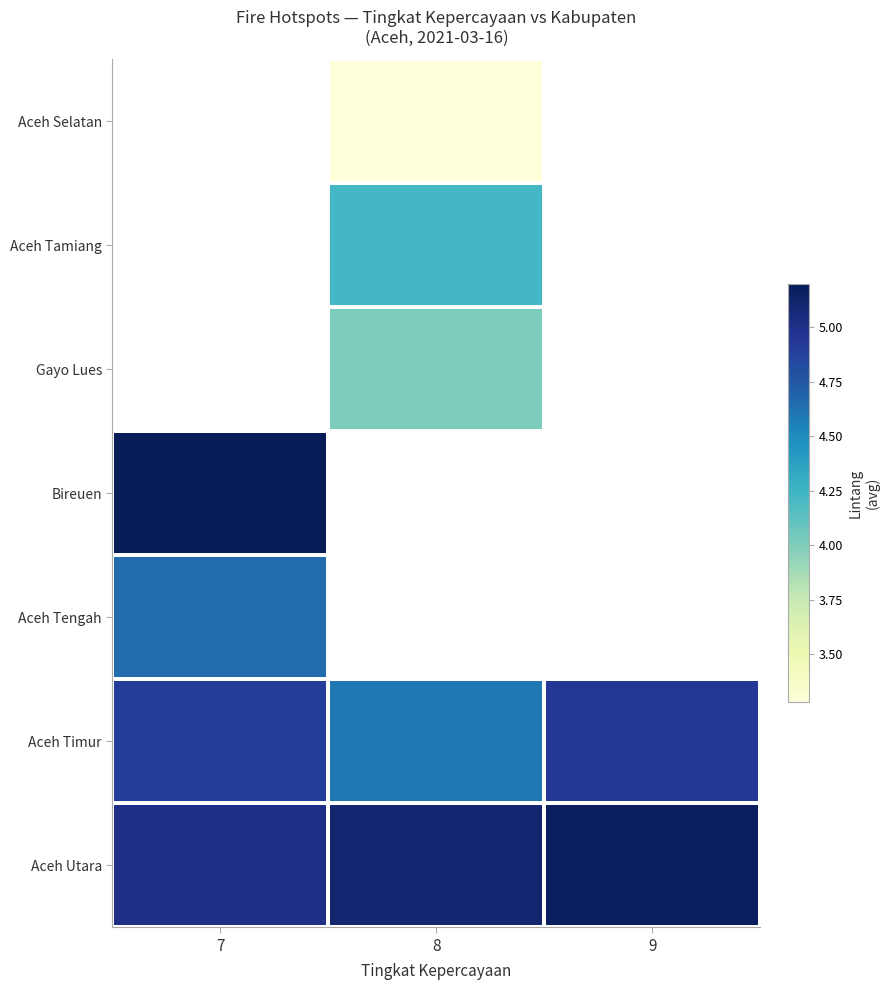

At how many categories does at least one series exceed 3?

3